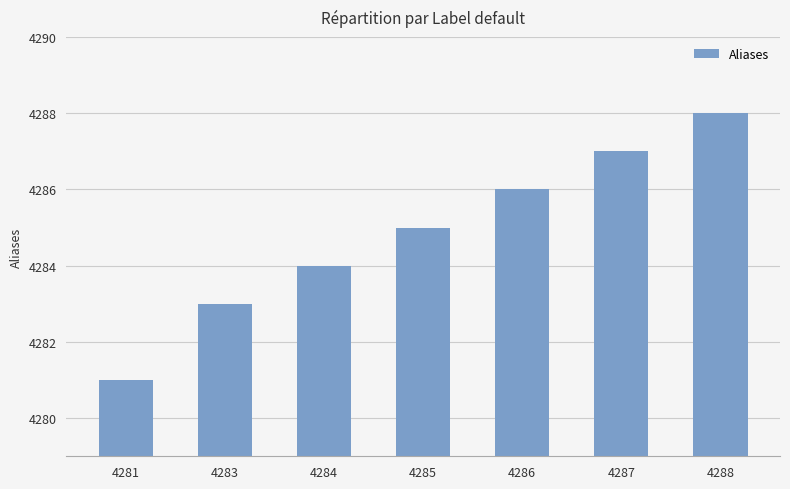

Rank the categories by value from lowest to highest.

4281, 4283, 4284, 4285, 4286, 4287, 4288